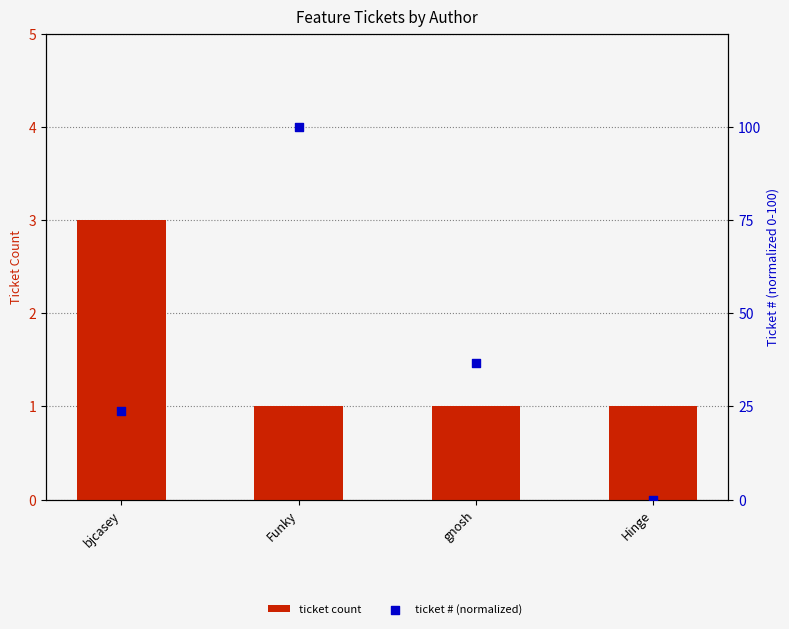

Which series contains the lowest Y value?

ticket # (normalized)